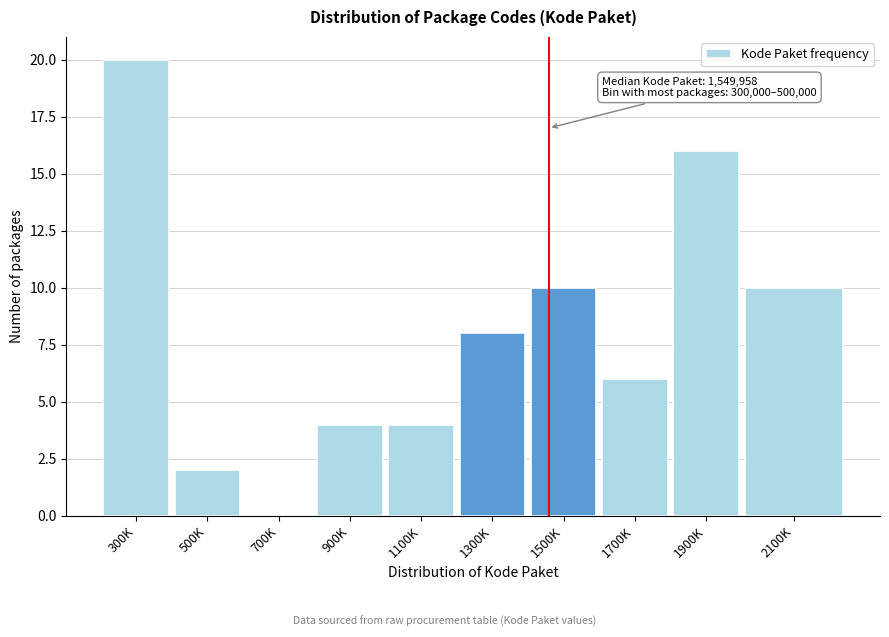

Reading right to left, transcribe all the data shown in this chart.

2100K=10	1900K=16	1700K=6	1500K=10	1300K=8	1100K=4	900K=4	700K=0	500K=2	300K=20